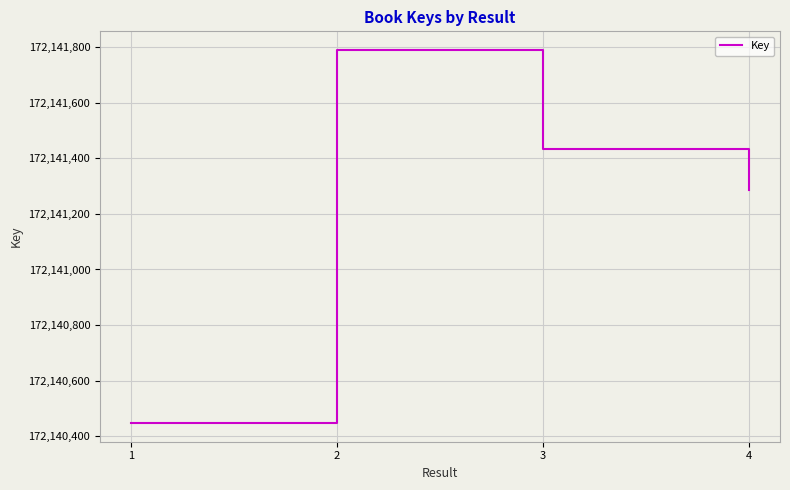

True or false: there are more than 1 points higher than both neighbors.

False